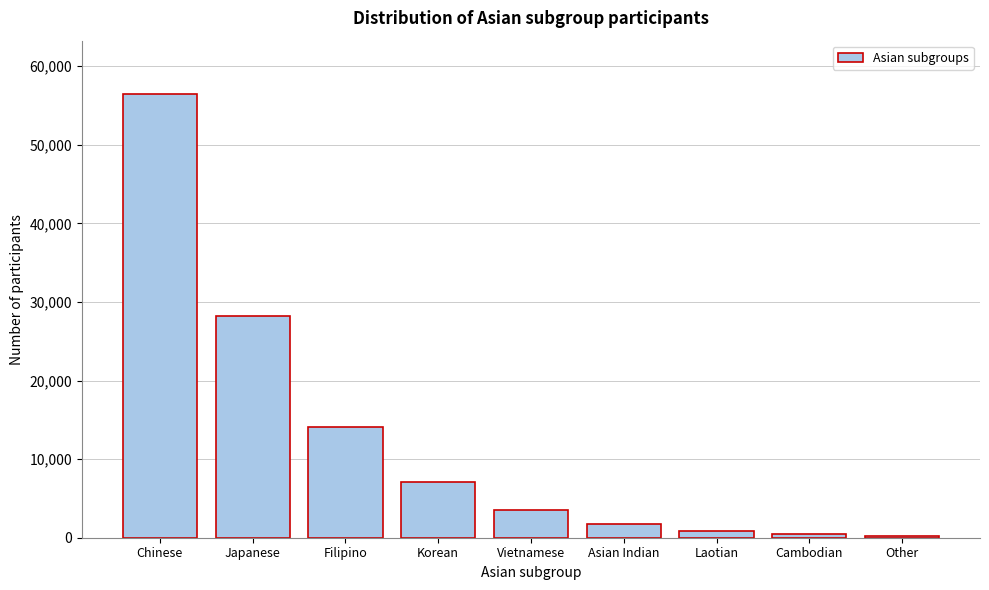

What is the label of the 4th bar from the left?

Korean